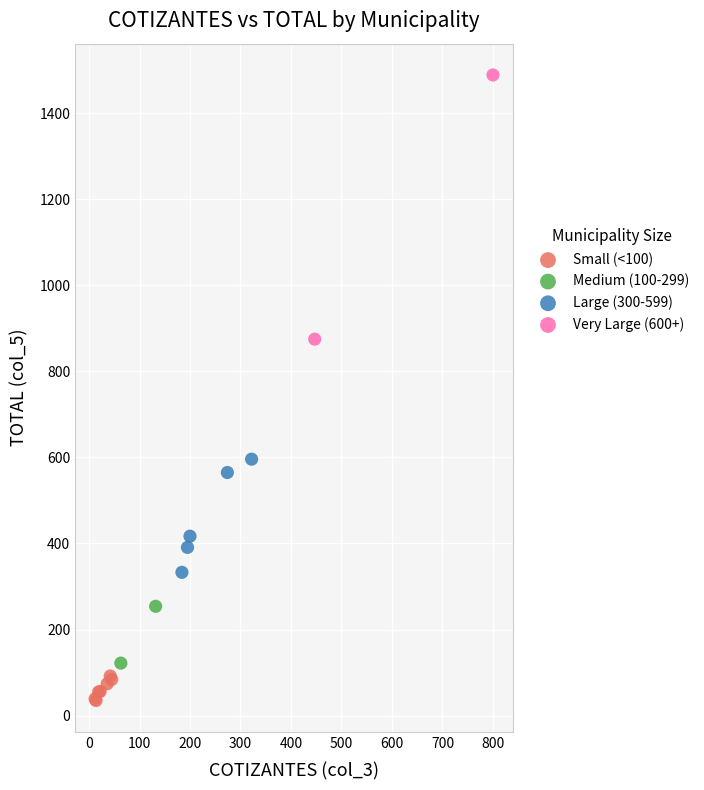

What are all the series names shown in the legend?

Small (<100), Medium (100-299), Large (300-599), Very Large (600+)